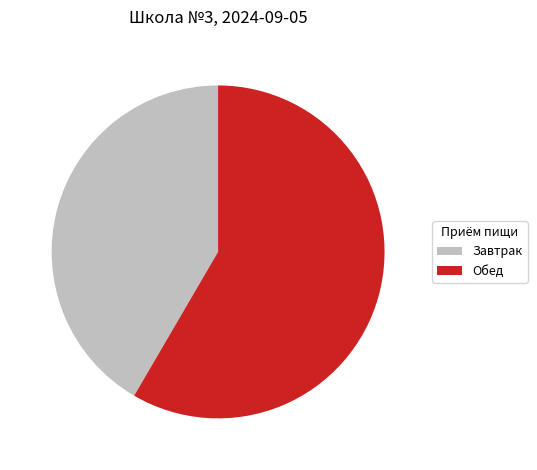

What is the ratio of the value at Завтрак to the value at Обед?

0.7